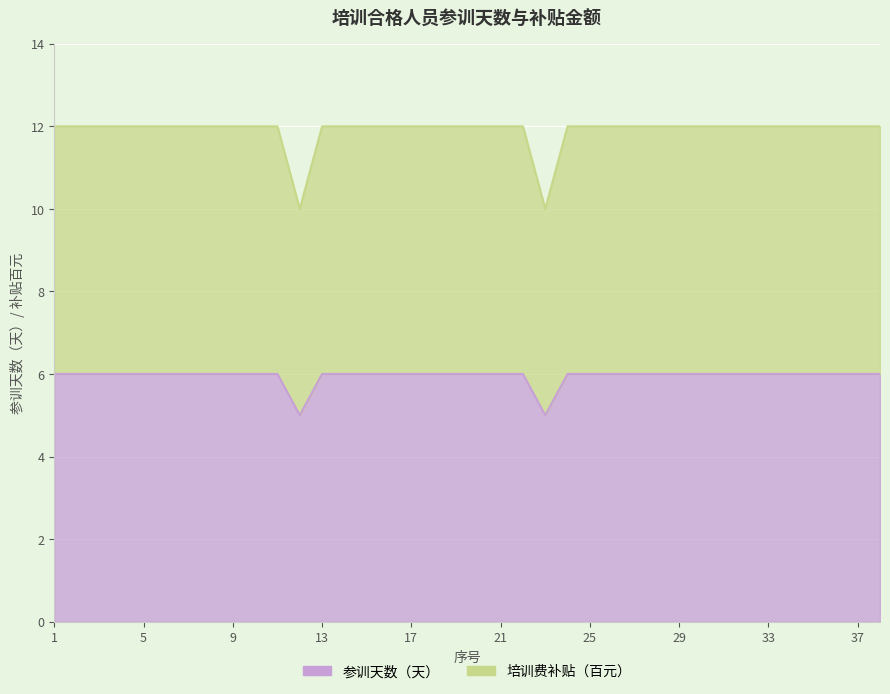

Between 19 and 33, which is larger?

19